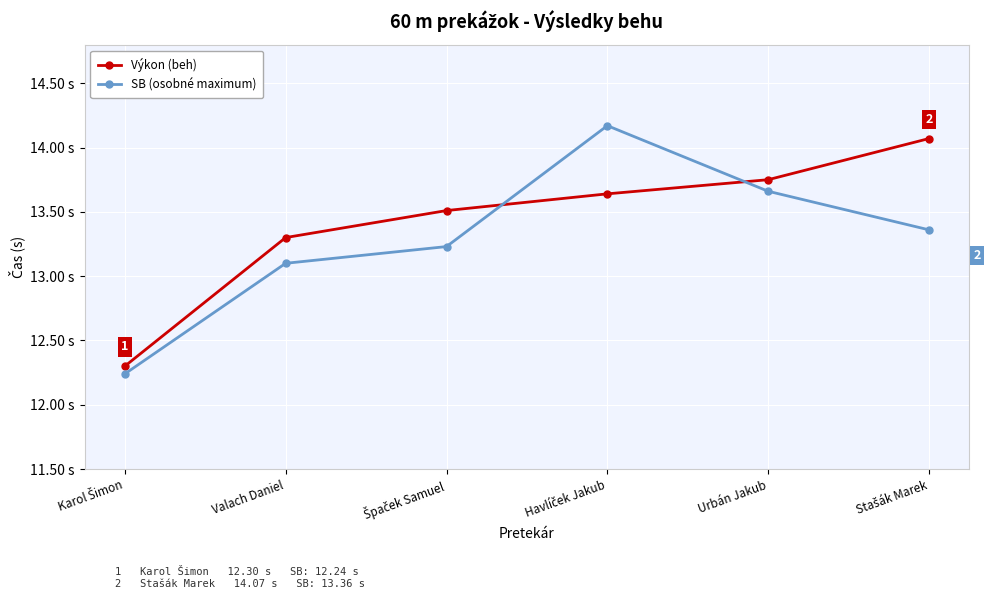

After their last crossing, which series has the higher values: SB (osobné maximum) or Výkon (beh)?

Výkon (beh)